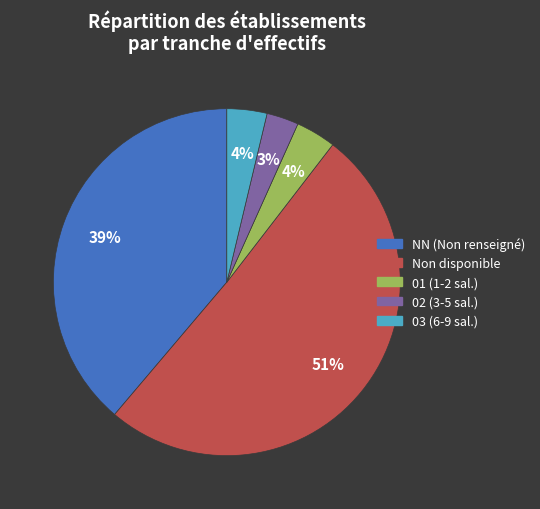

Is there a majority slice in this chart?

Yes